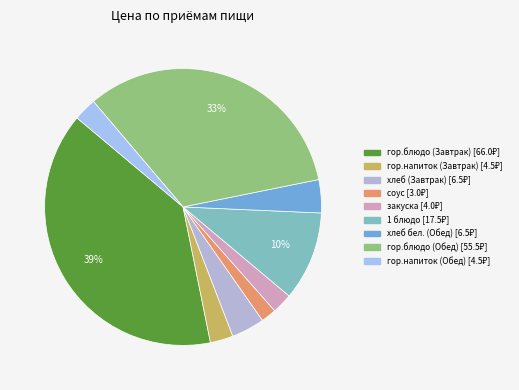

To the nearest percent, what is the difference between the largest and smallest slice percentages?

38%